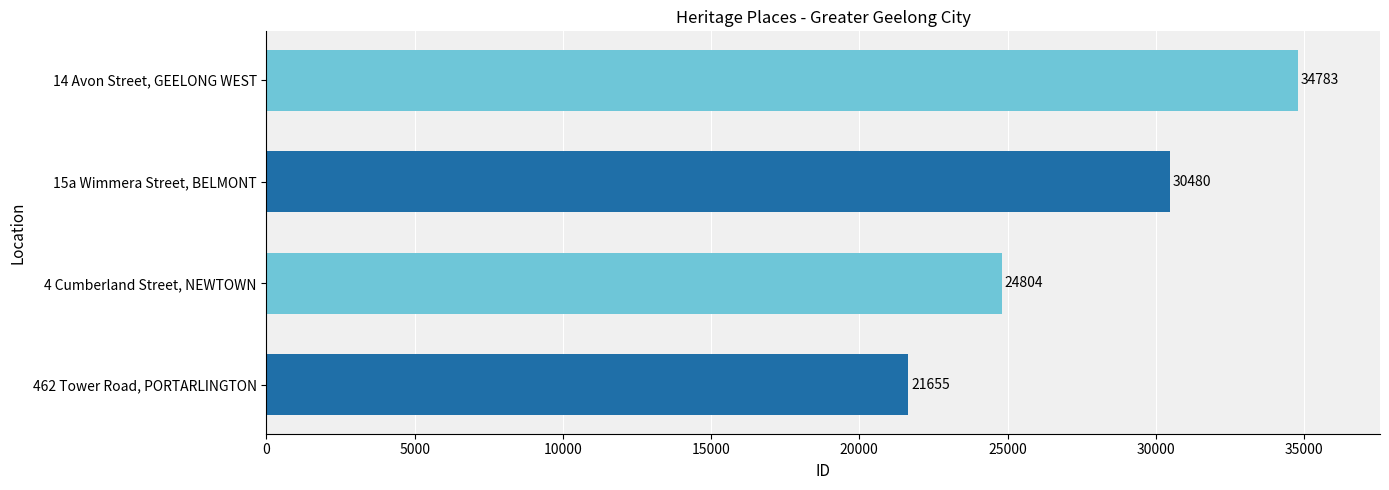

How many data points does each series have?

4